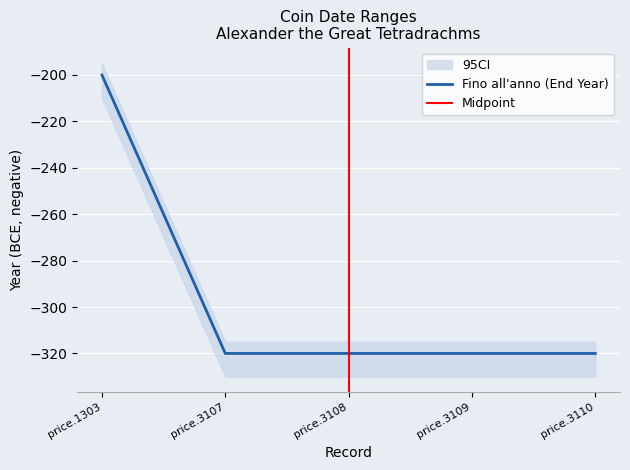

Count the number of values greater than -320.

1